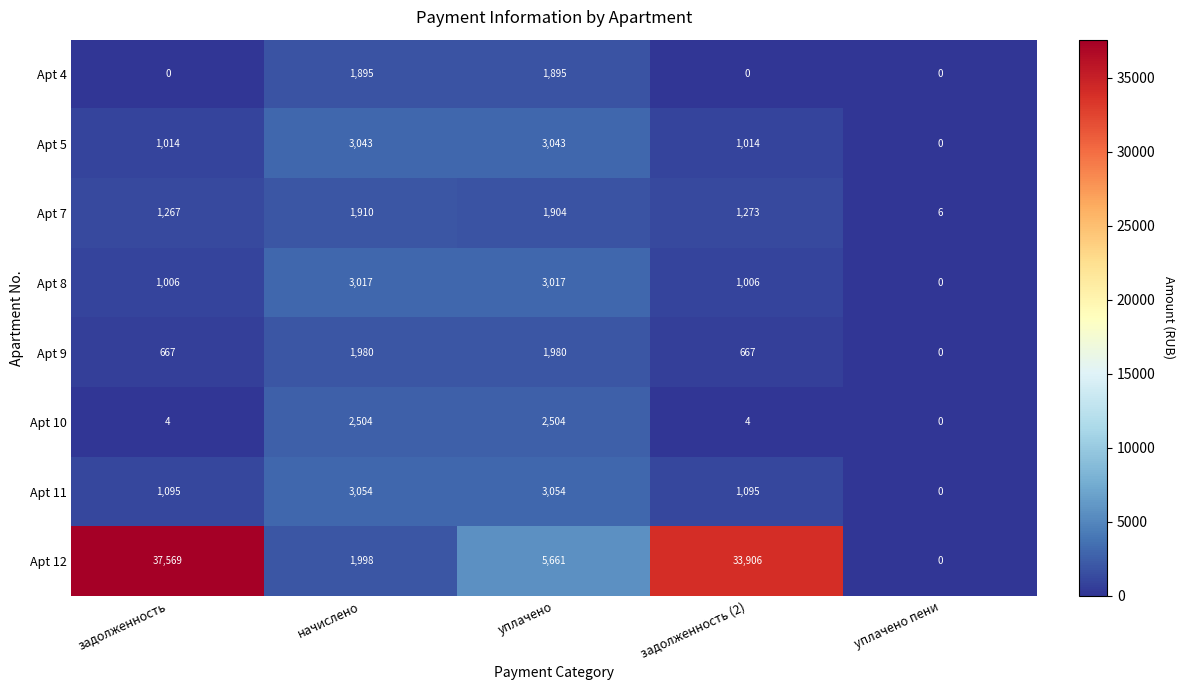

Which category has the highest value across all series?

задолженность